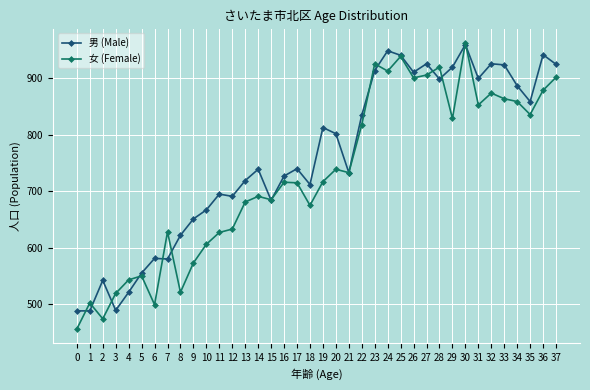

Which series has the largest total across all categories?

男 (Male)